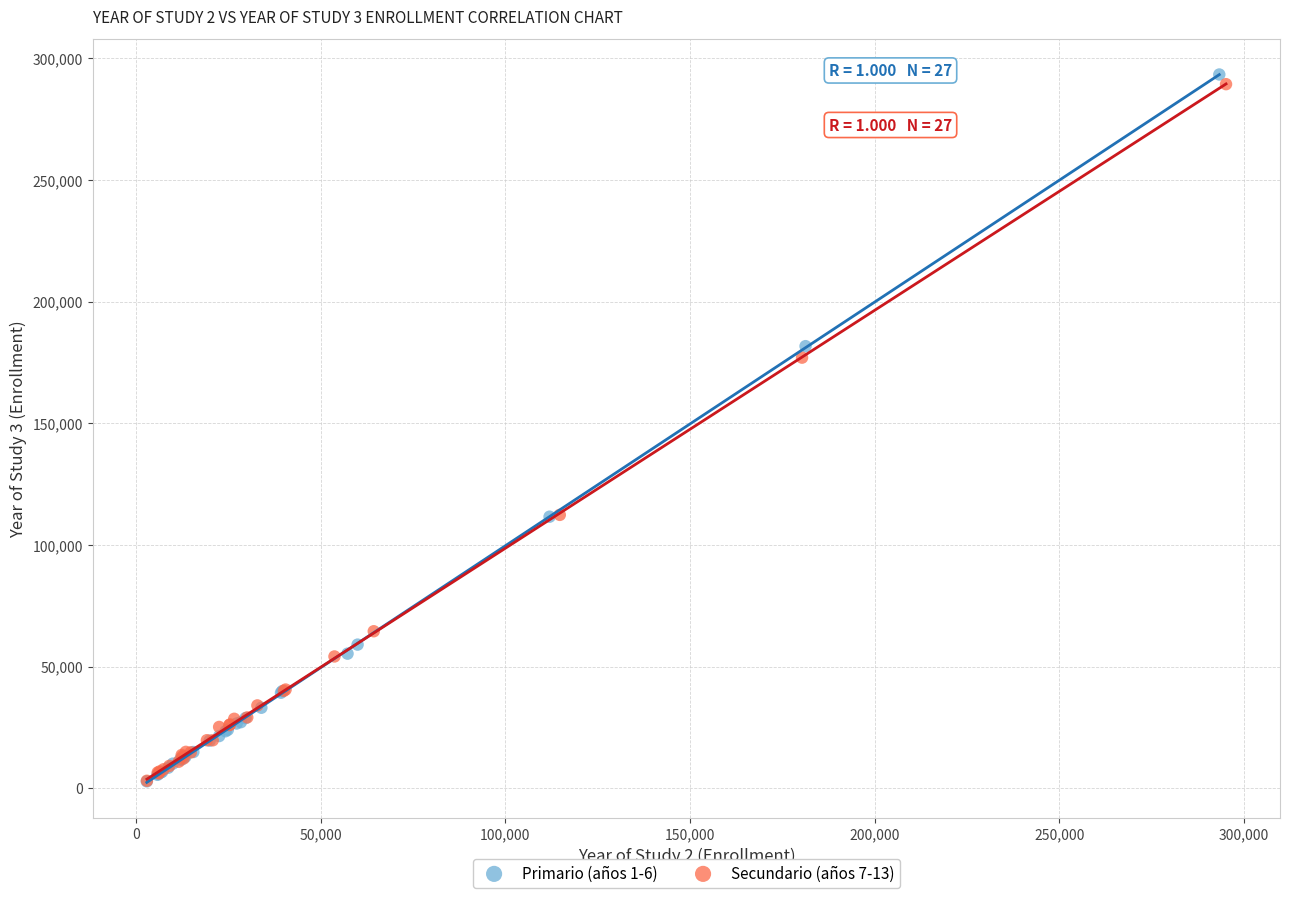

Which series has the largest Y range (max minus min)?

Primario (años 1-6)